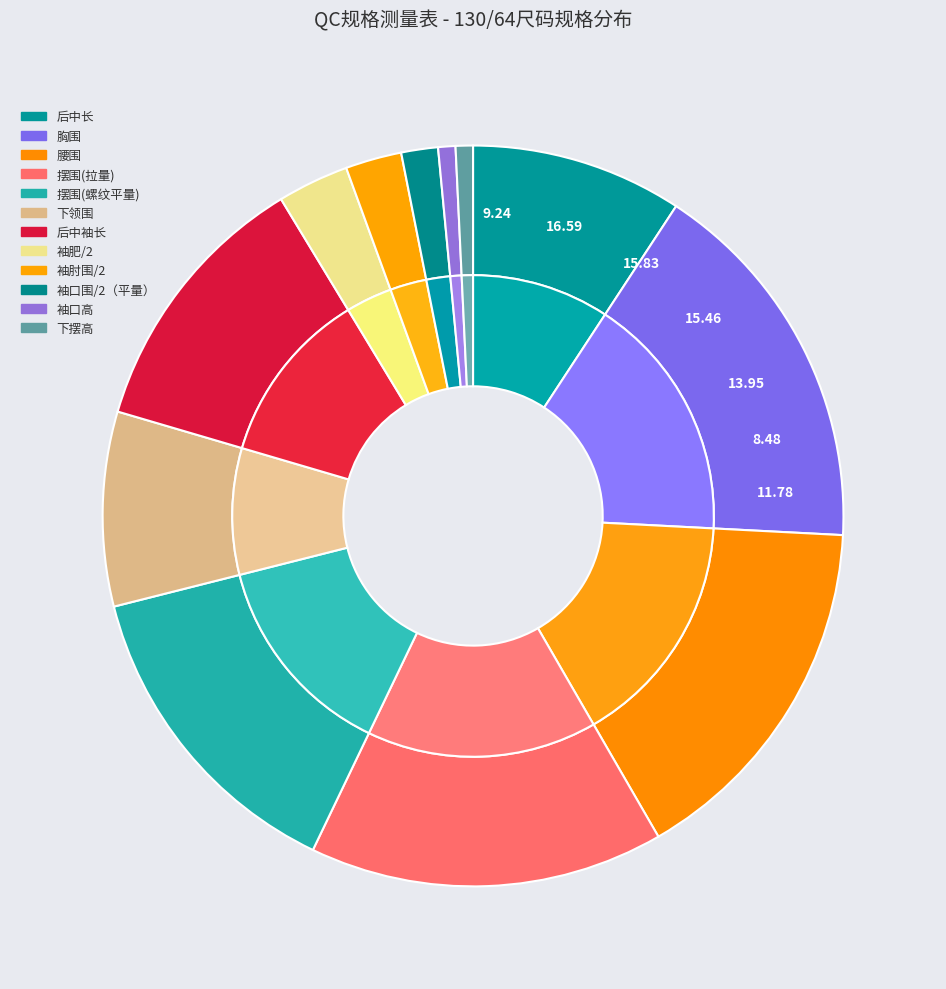

Which category has the biggest portion of the pie?

胸围